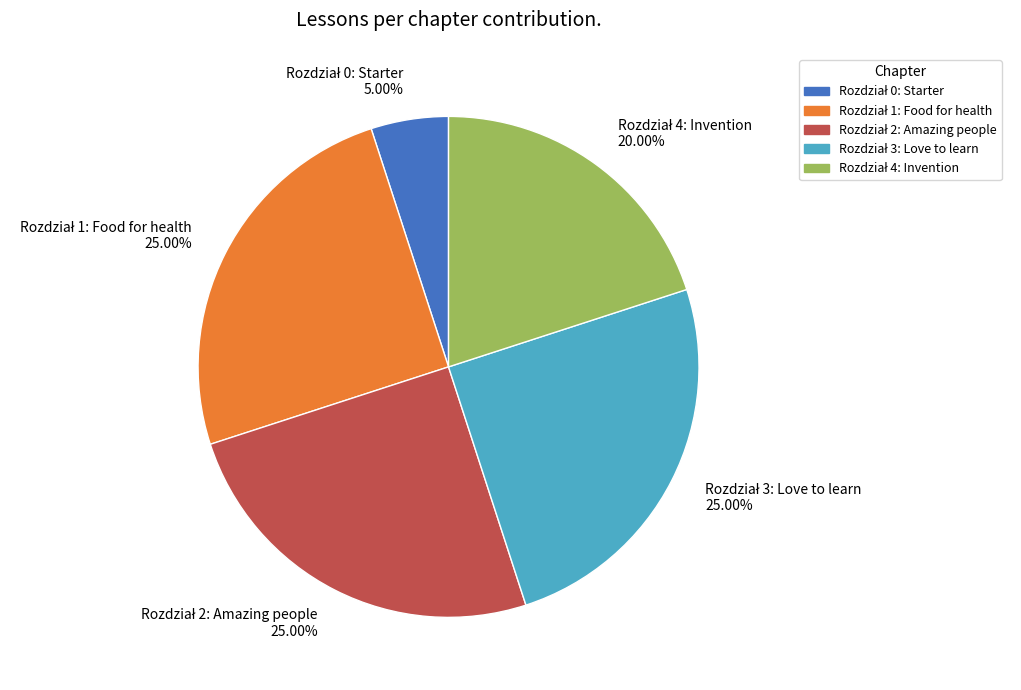

How many slices are in this pie chart?

5